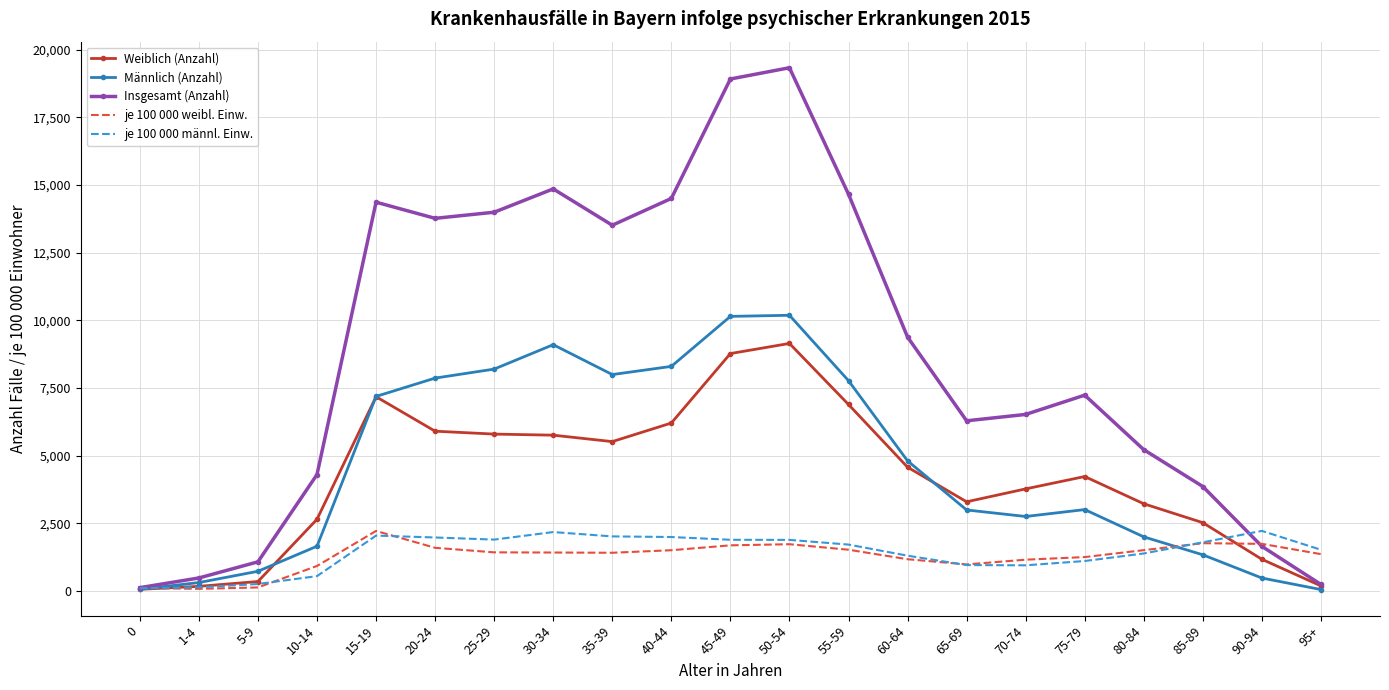

The value of Weiblich (Anzahl) at 70-74 is 3772.0. True or false?

True